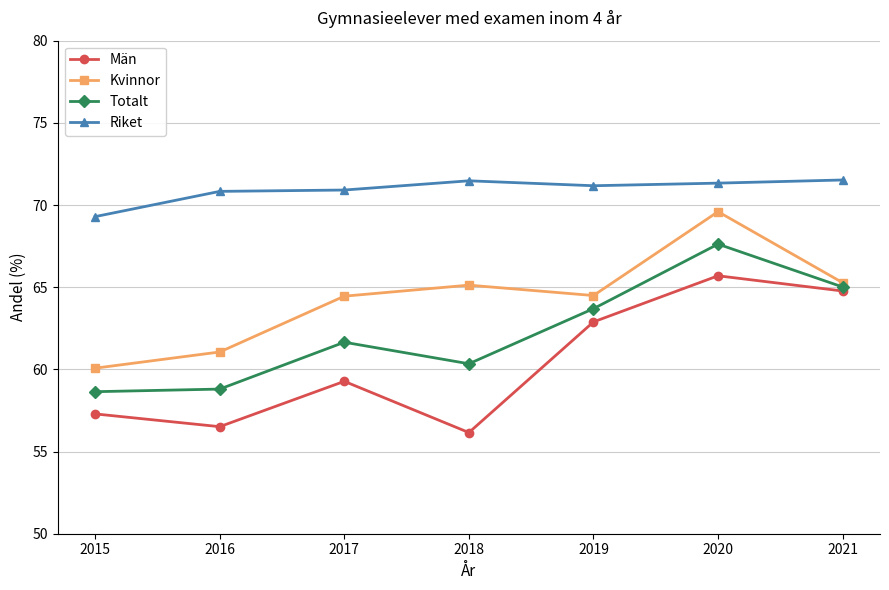

What is the difference between the Riket values at 2021 and 2019?

0.4